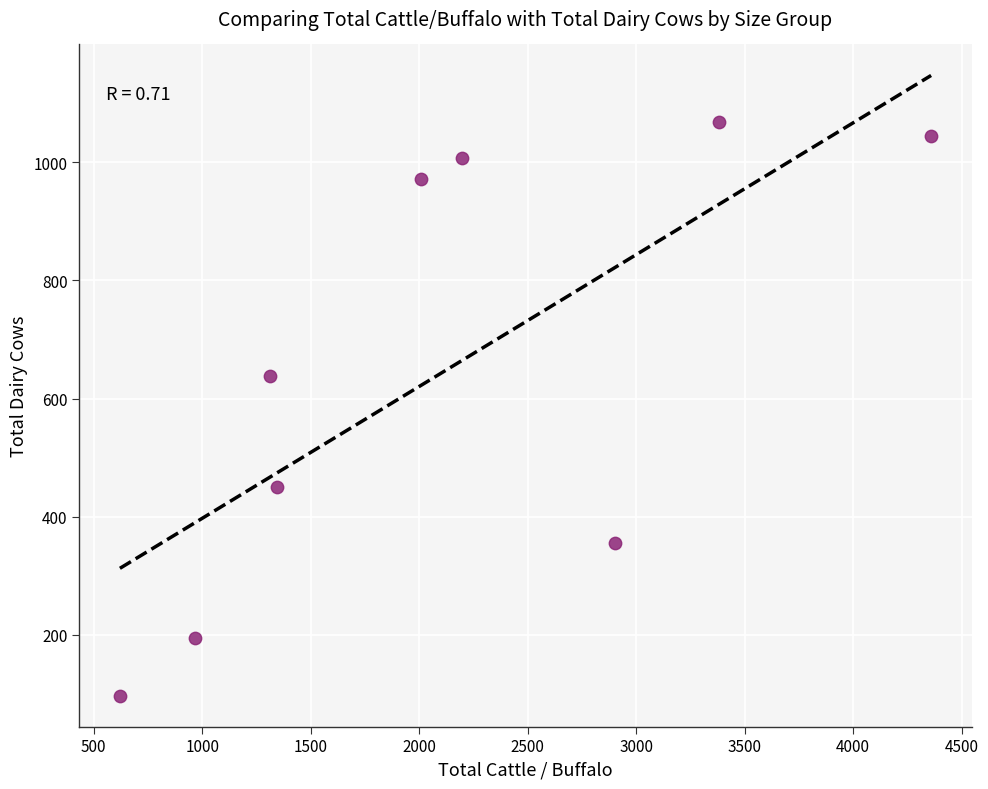

What Y value in the scatter plot is closest to 583?

638